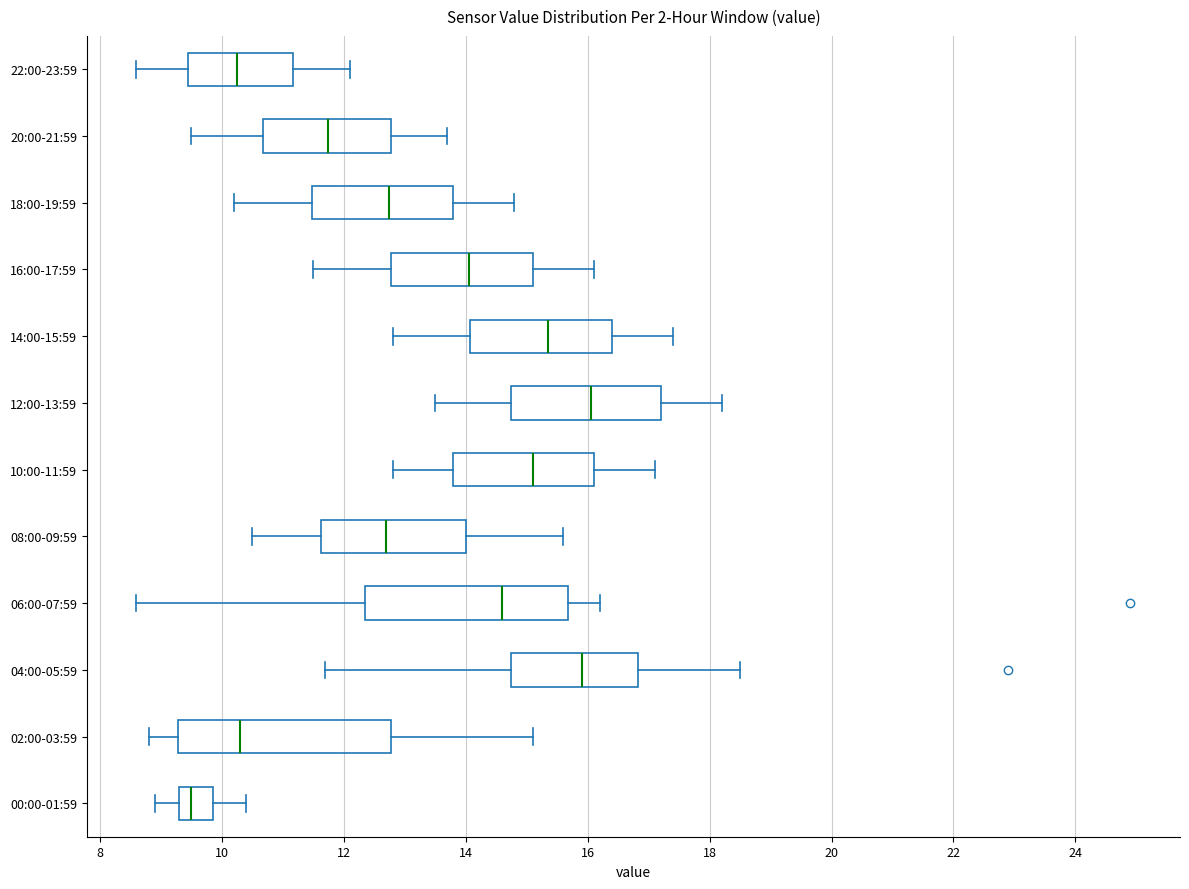

Which box has the furthest to the left median line?

00:00-01:59